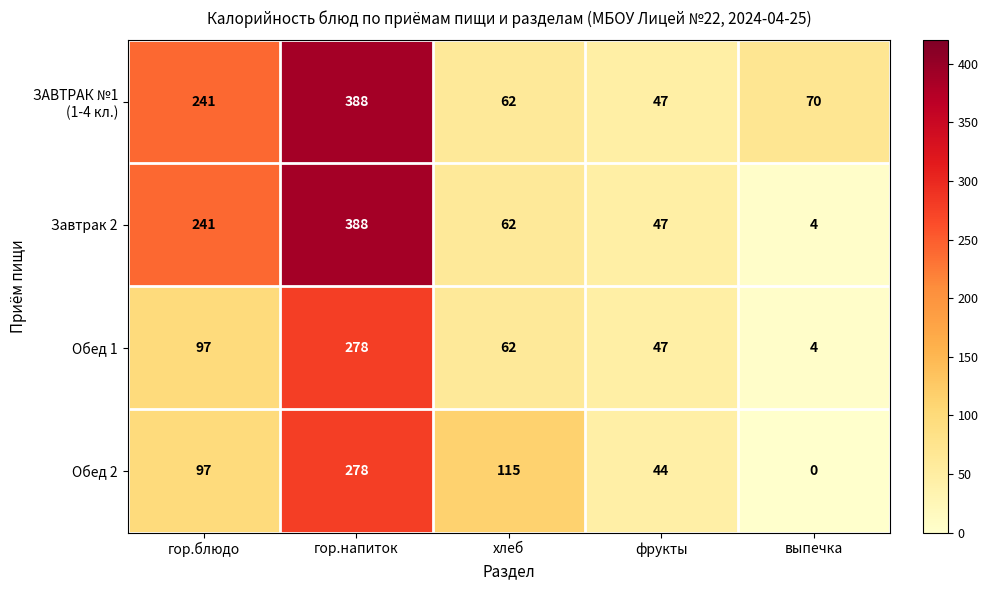

Which label corresponds to the largest value in the chart?

гор.напиток